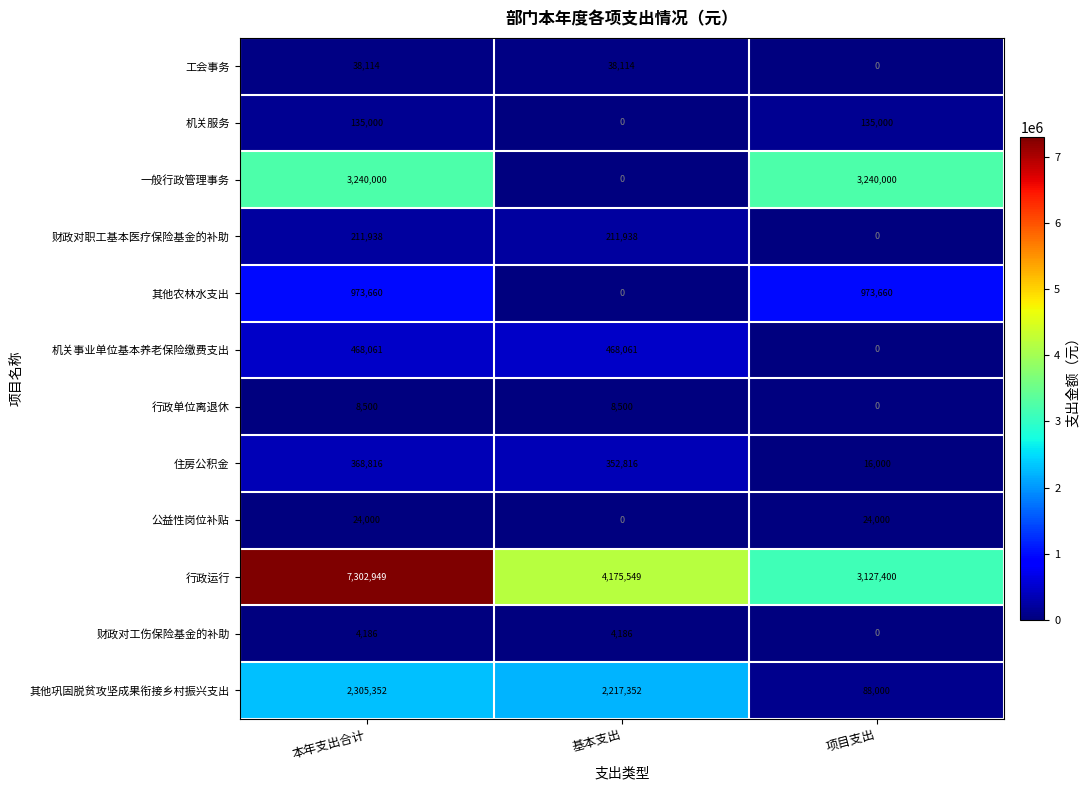

True or false: 财政对工伤保险基金的补助 has a value of 0 at 项目支出.

True